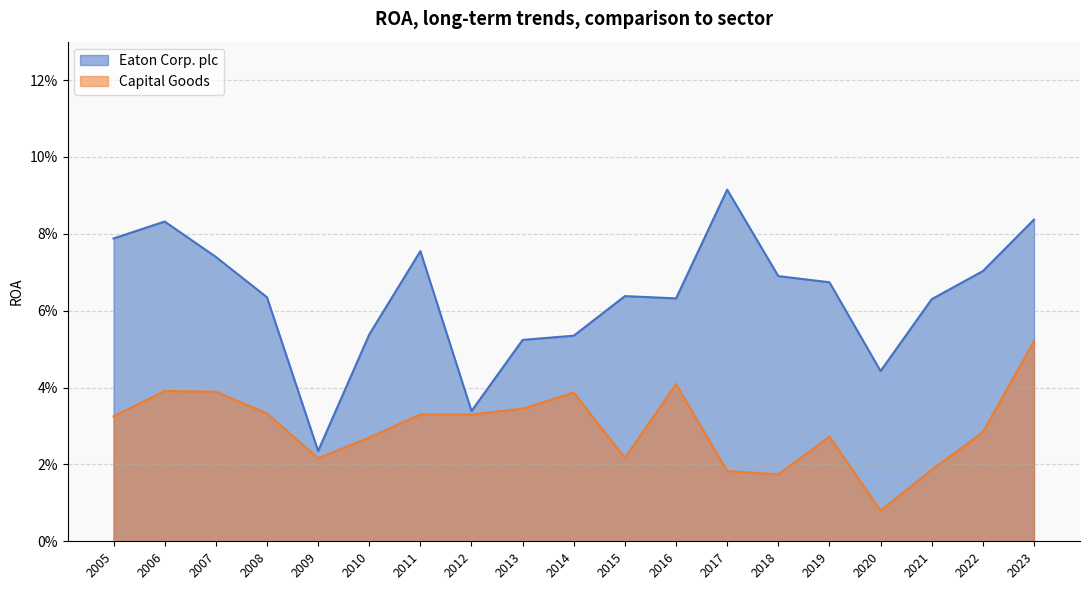

At 2021, list the series in order from smallest to largest.

Capital Goods, Eaton Corp. plc